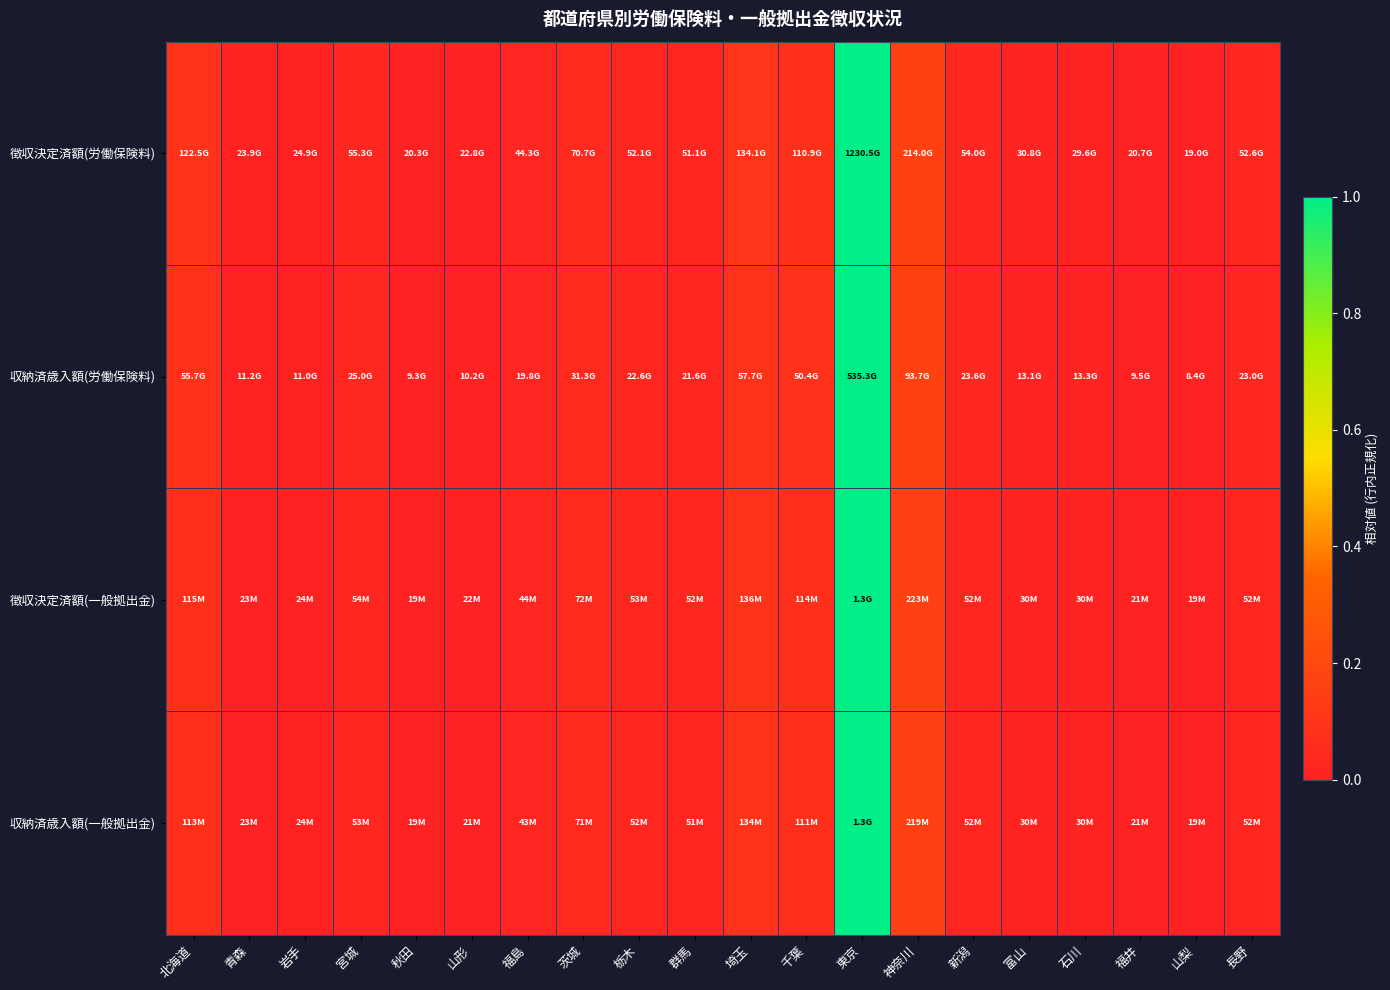

Which series has the largest total across all categories?

収納済歳入額(労働保険料)